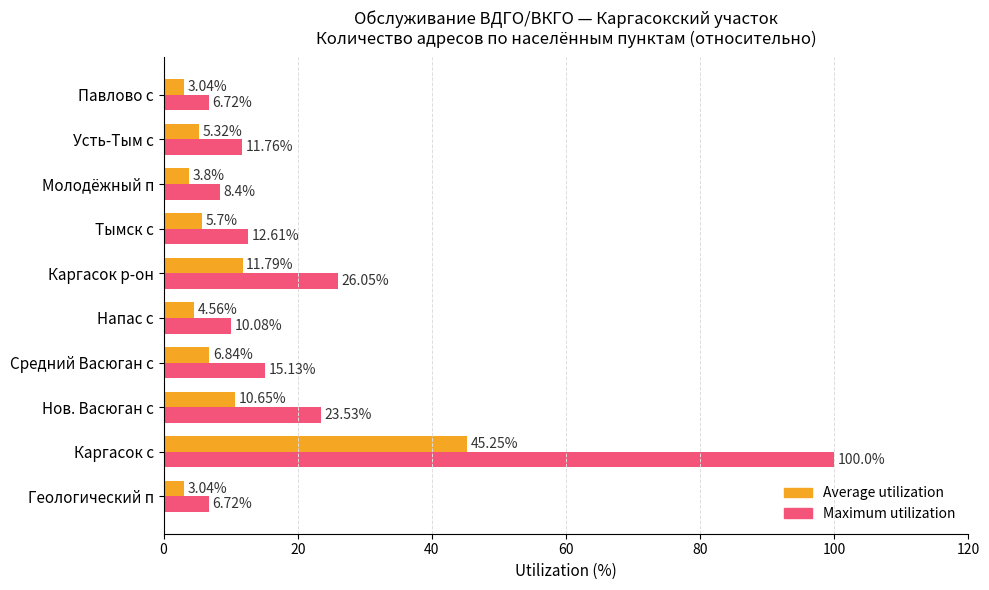

What is the difference between the Maximum utilization values at Напас с and Каргасок с?

89.9